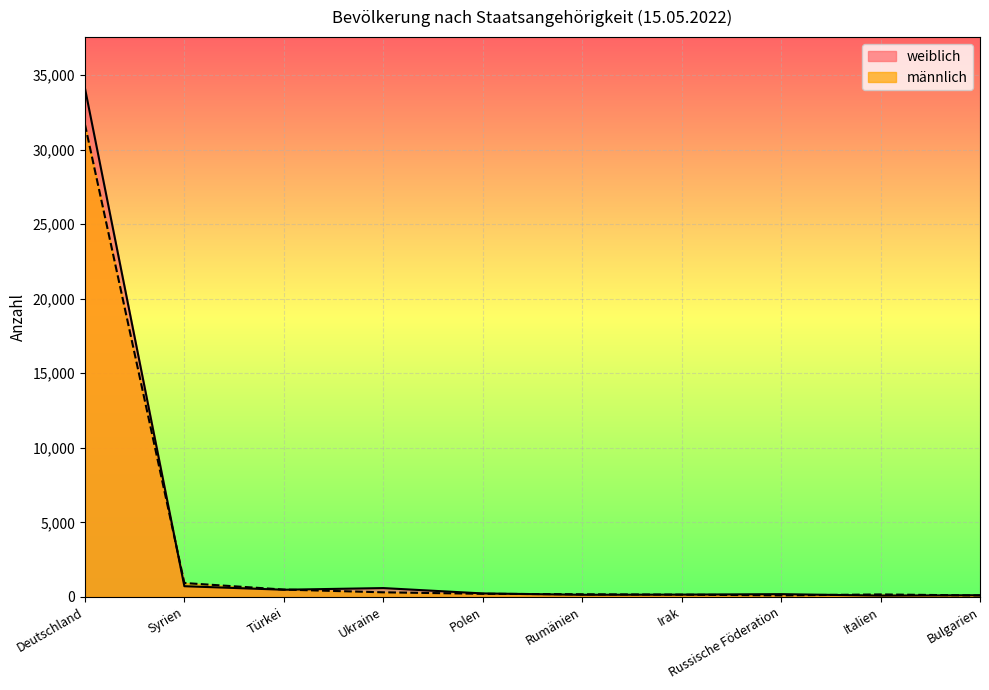

Where do männlich and weiblich first cross each other?

Deutschland and Syrien